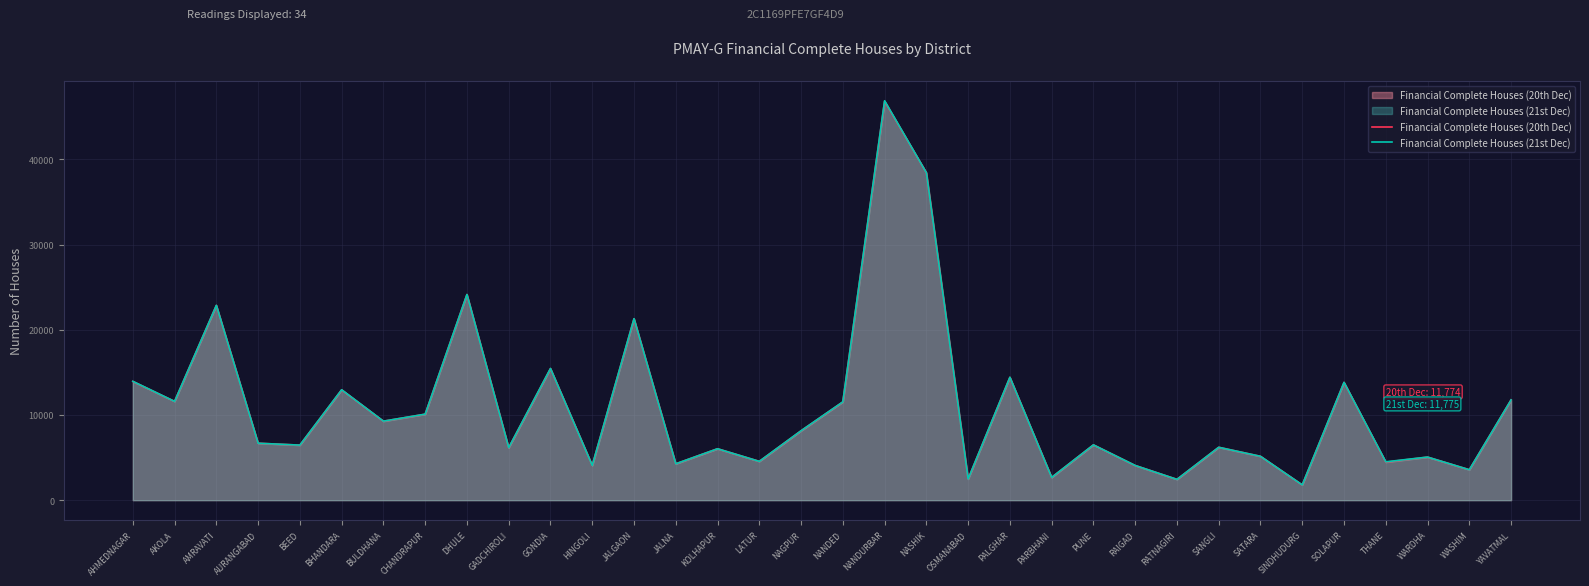

True or false: Financial Complete Houses (20th Dec) has a value of 3872 at BEED.

False